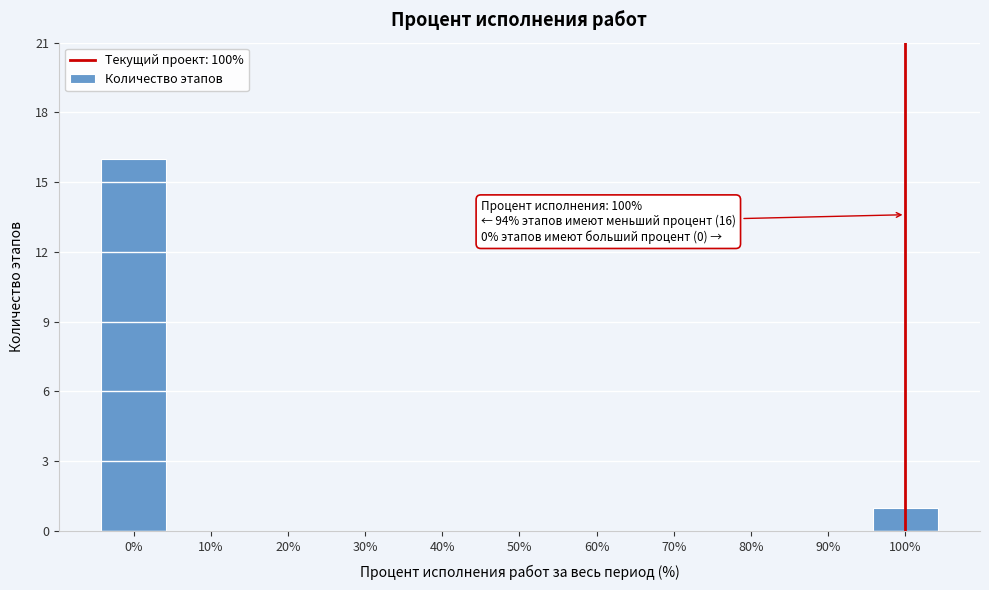

Over which range of the x-axis is the bar tallest?

-5 to 5